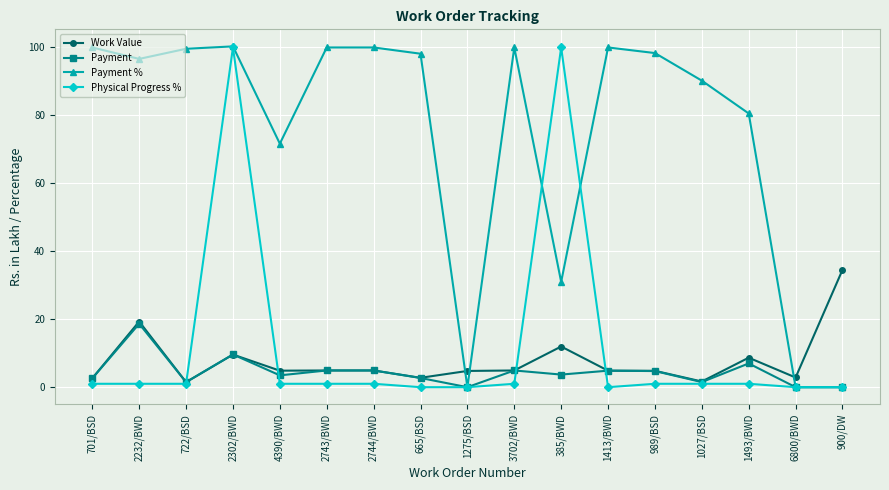

Where is the first local minimum for Work Value?

722/BSD